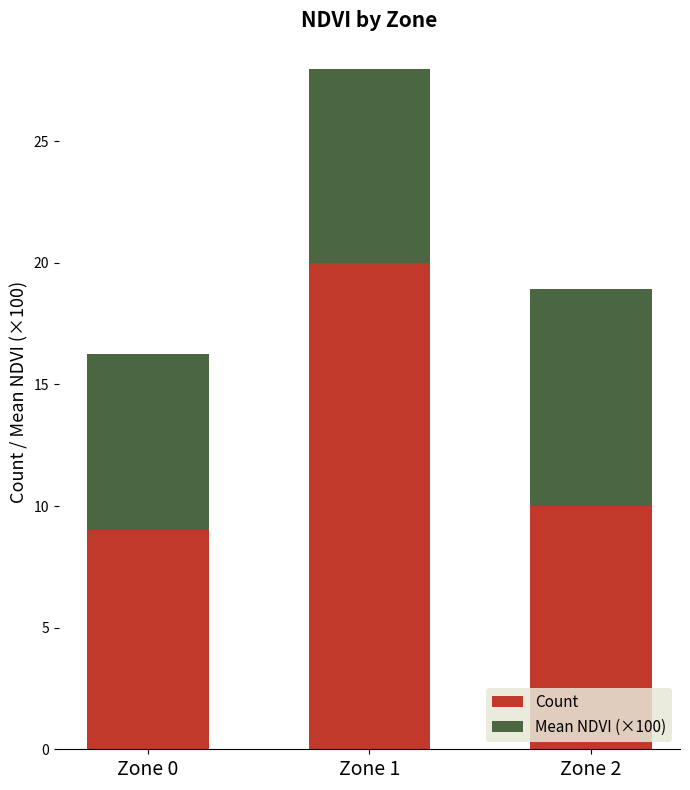

How many categories are shown in the chart?

3